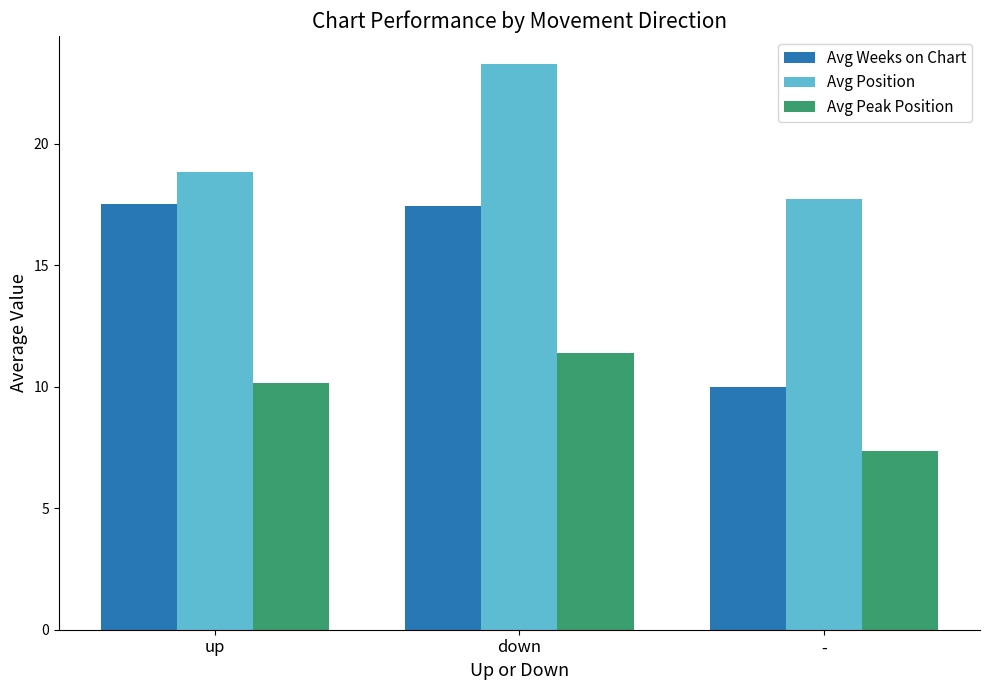

What is the difference between the Avg Position values at up and down?

4.4